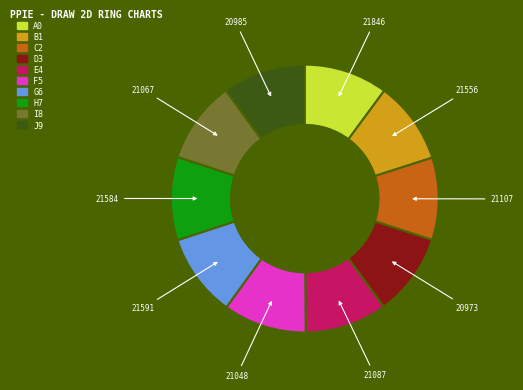

Does any single category account for the majority?

No